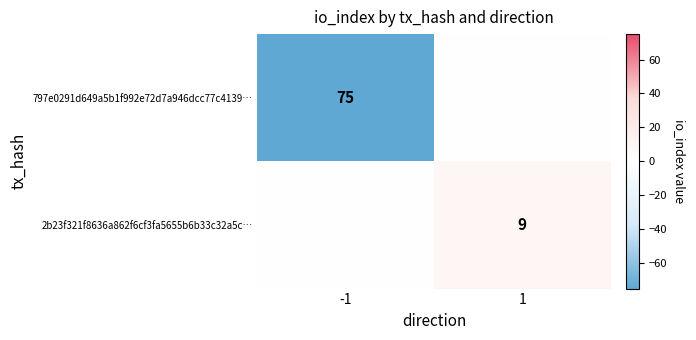

True or false: 797e0291d649a5b1f992e72d7a946dcc77c4139… has a value of 44 at -1.

False